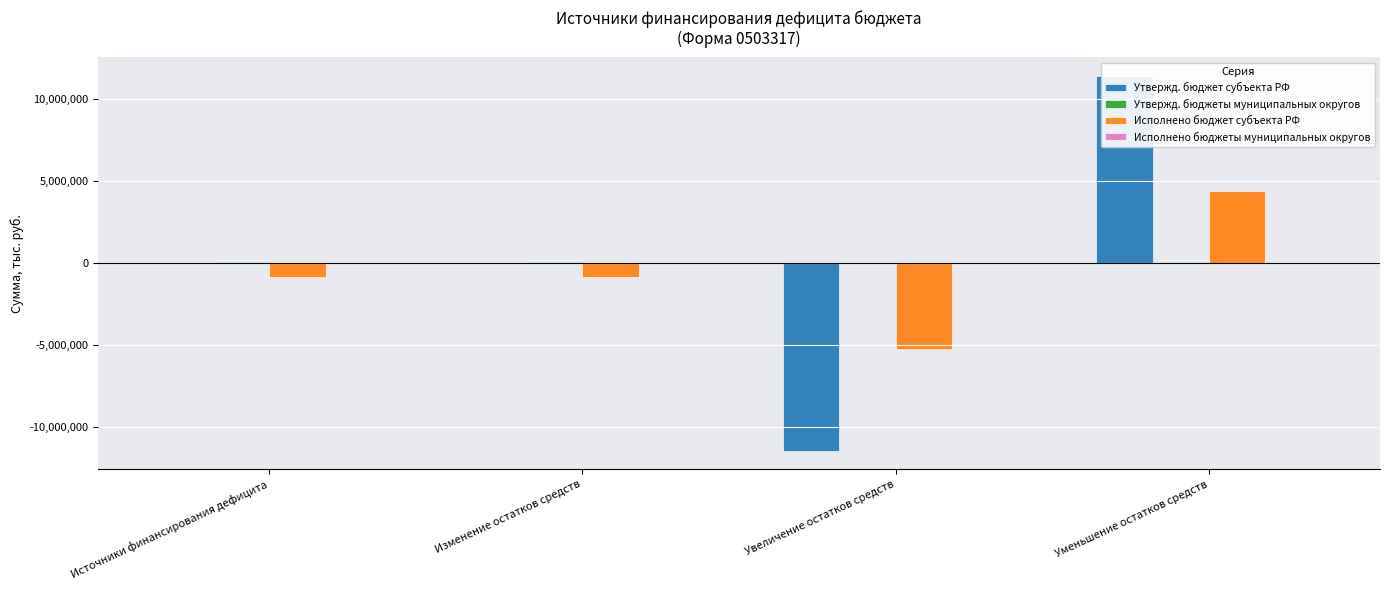

Rank the categories by Утвержд. бюджеты муниципальных округов value from highest to lowest.

Уменьшение остатков средств, Источники финансирования дефицита, Изменение остатков средств, Увеличение остатков средств